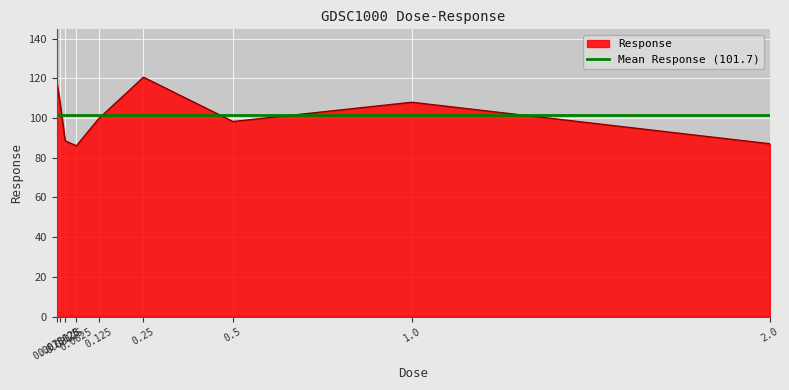

The chart shows a value of 158.2 at 1.0. True or false?

False